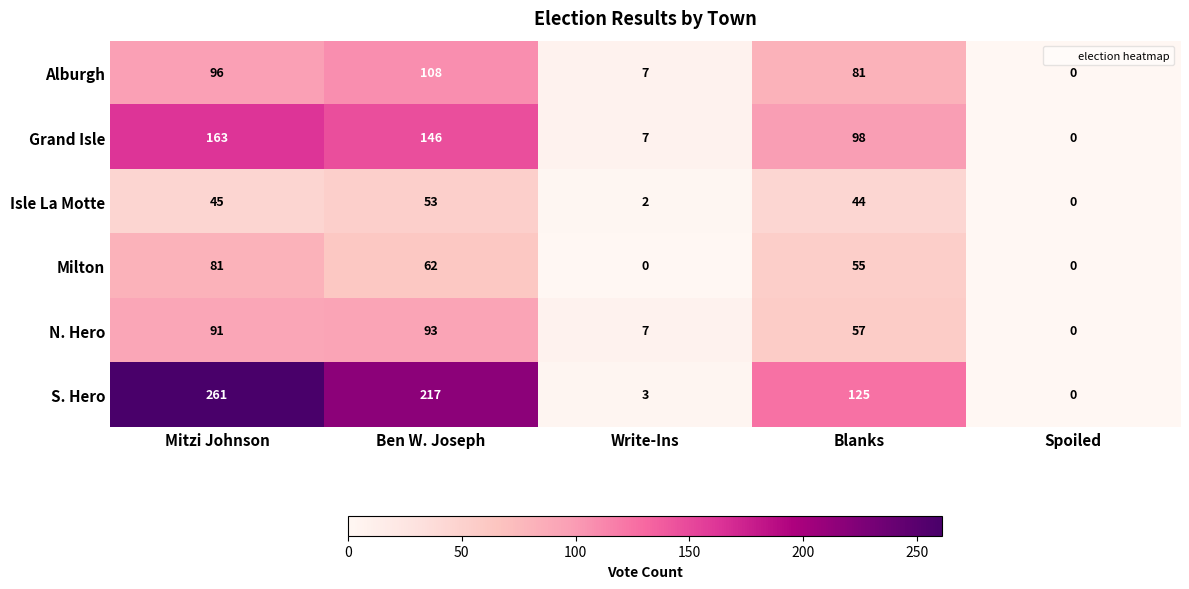

The S. Hero series shows 72 at Mitzi Johnson. True or false?

False